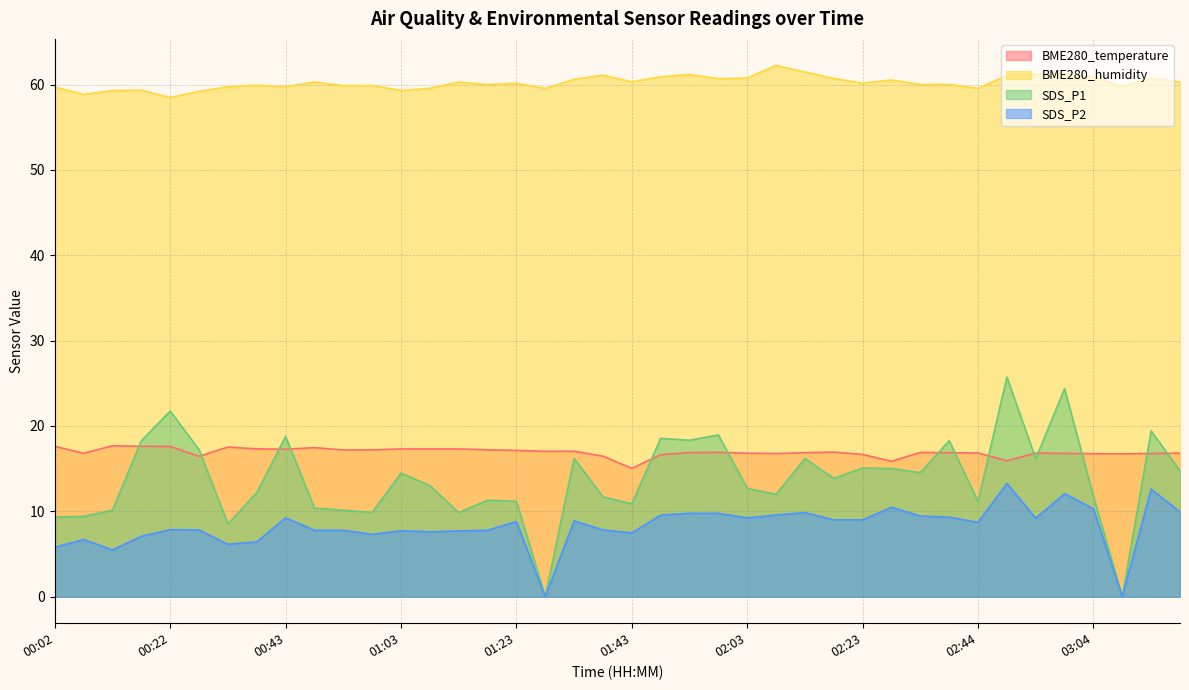

Reading right to left, transcribe all the data shown in this chart.

BME280_temperature: 16.8	16.8	16.7	16.8	16.8	16.8	15.9	16.8	16.9	16.9	15.9	16.7	16.9	16.9	16.8	16.8	16.9	16.9	16.6	15.0	16.5	17.0	17.0	17.1	17.2	17.3	17.3	17.3	17.2	17.2	17.5	17.3	17.3	17.5	16.4	17.6	17.6	17.7	16.8	17.6
BME280_humidity: 60.3	60.8	59.8	60.9	61.3	61.2	61.1	59.6	60.0	60.0	60.5	60.2	60.7	61.5	62.2	60.8	60.7	61.2	60.9	60.3	61.1	60.6	59.6	60.2	60.0	60.3	59.6	59.3	59.9	59.9	60.3	59.8	59.9	59.8	59.2	58.5	59.4	59.3	58.9	59.7
SDS_P1: 14.8	19.4	0.0	11.8	24.4	16.2	25.7	11.2	18.3	14.5	15.0	15.1	13.8	16.2	12.0	12.7	18.9	18.3	18.6	10.9	11.7	16.2	0.0	11.2	11.3	9.8	13.0	14.5	9.9	10.1	10.4	18.8	12.2	8.5	17.2	21.8	18.3	10.1	9.4	9.3
SDS_P2: 9.9	12.6	0.0	10.3	12.1	9.2	13.3	8.7	9.3	9.4	10.5	9.0	9.0	9.8	9.6	9.2	9.8	9.8	9.6	7.5	7.8	8.9	0.0	8.8	7.8	7.7	7.6	7.7	7.3	7.8	7.8	9.2	6.4	6.1	7.8	7.8	7.1	5.5	6.7	5.8